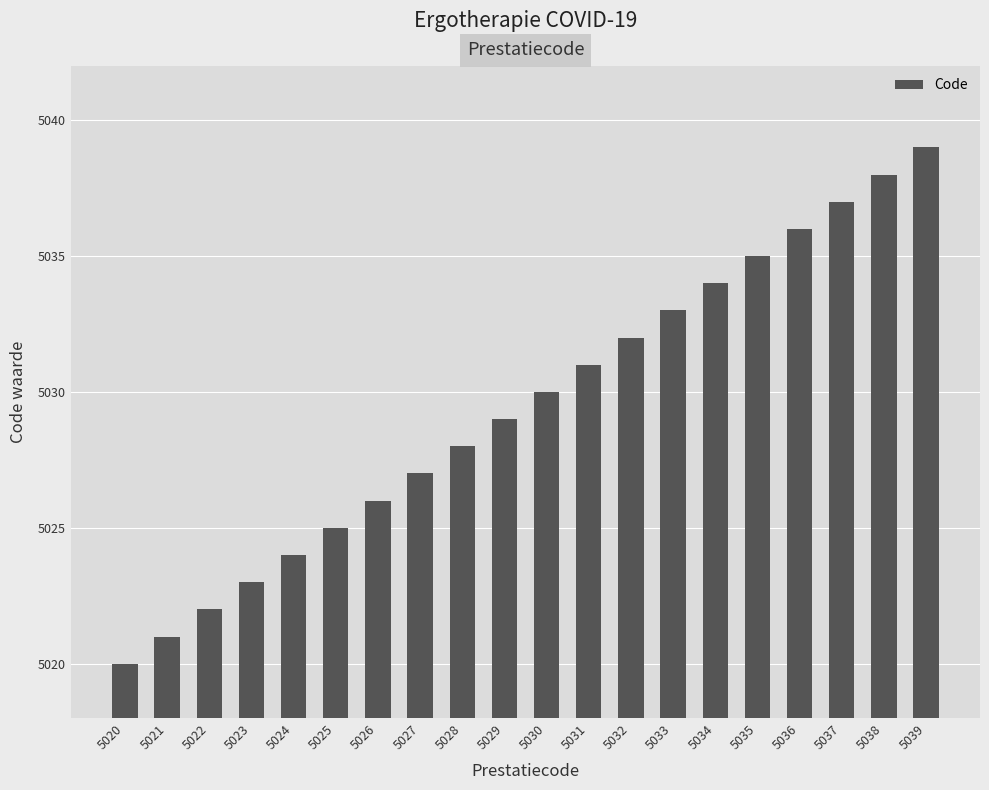

Rank the categories by value from lowest to highest.

5020, 5021, 5022, 5023, 5024, 5025, 5026, 5027, 5028, 5029, 5030, 5031, 5032, 5033, 5034, 5035, 5036, 5037, 5038, 5039